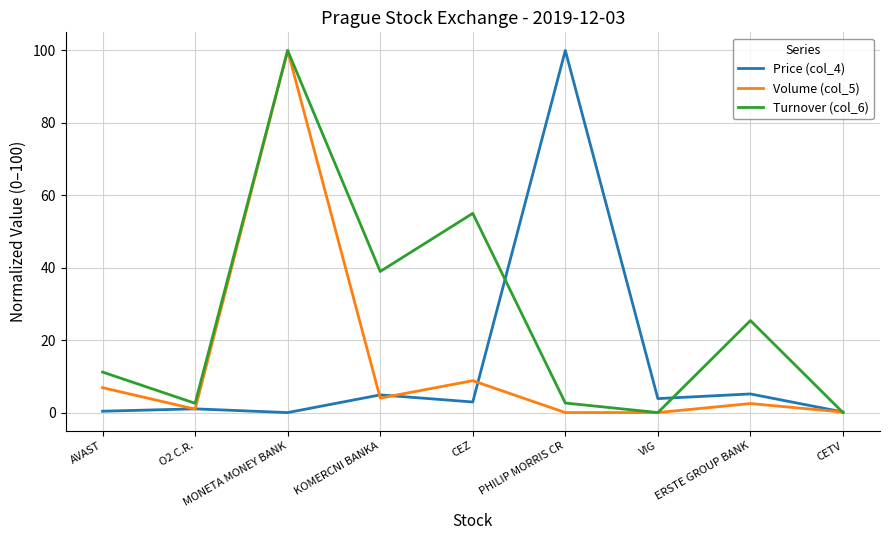

What is the spread (max minus min) of values at ERSTE GROUP BANK?

22.9